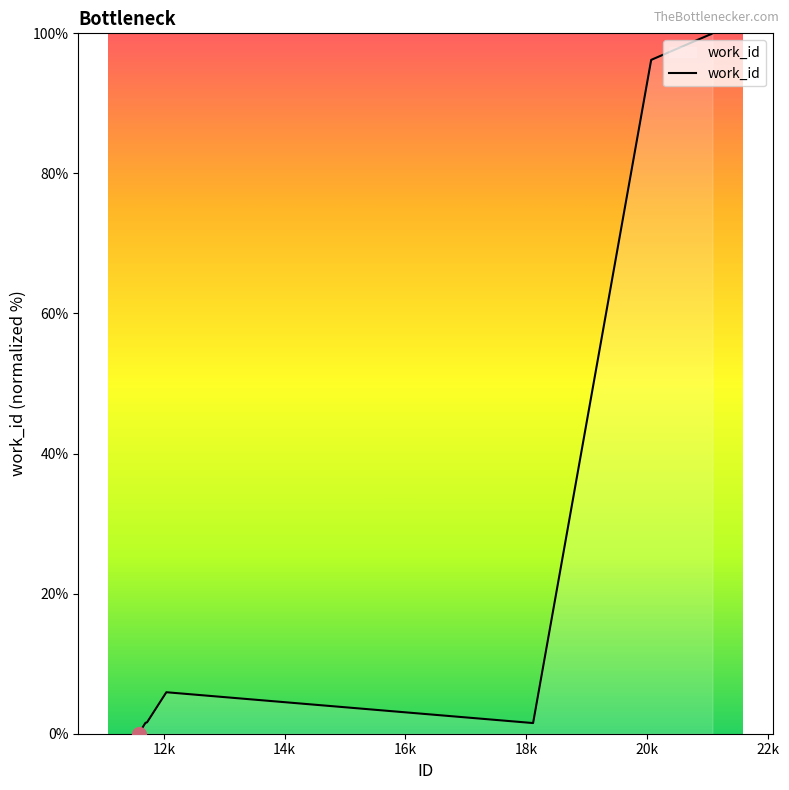

What is the maximum value shown in the chart?

100.0